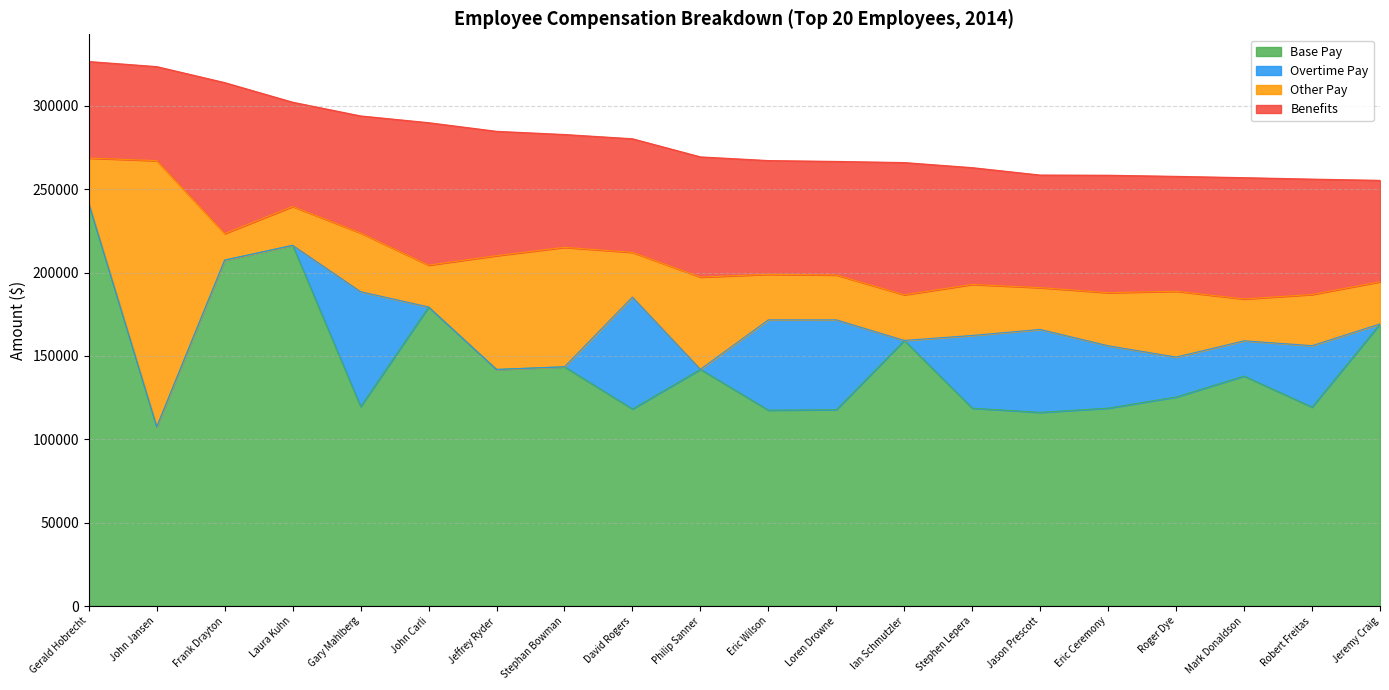

Where is Other Pay nearest to the value 87799?

Stephan Bowman